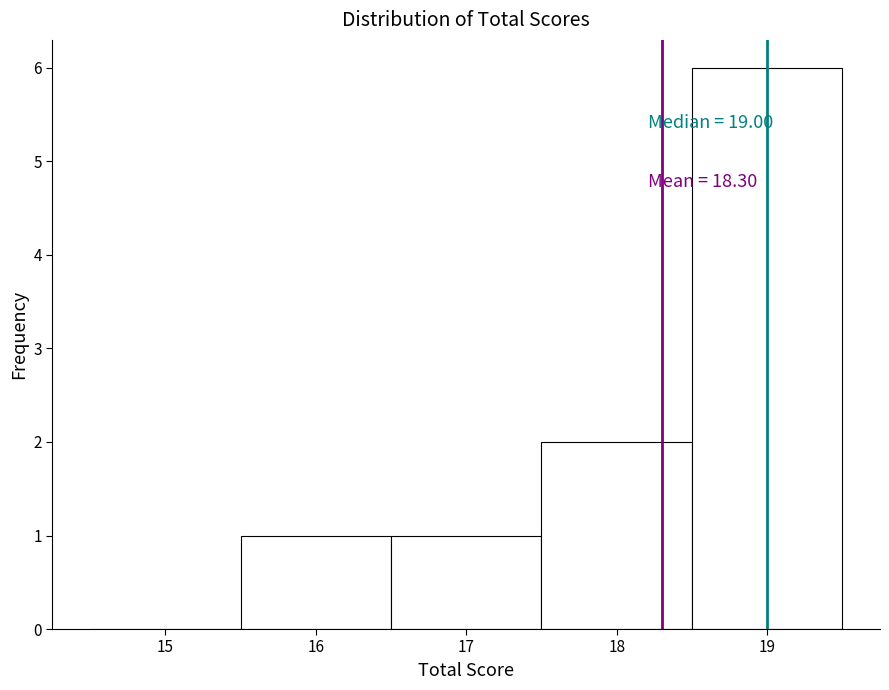

Over which range of the x-axis is the bar tallest?

18.5 to 19.5